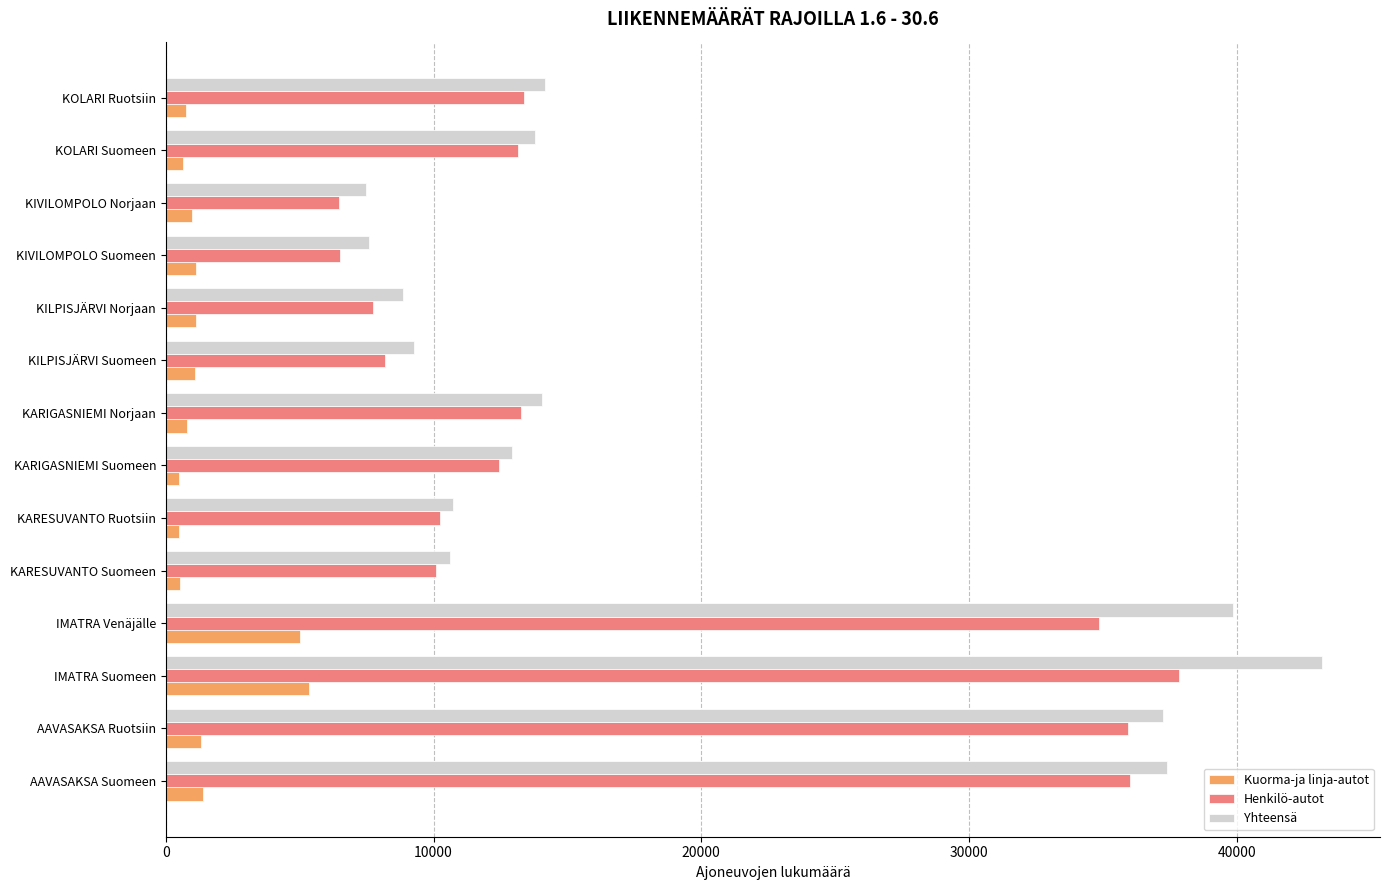

What is the average value of the Yhteensä series?

19083